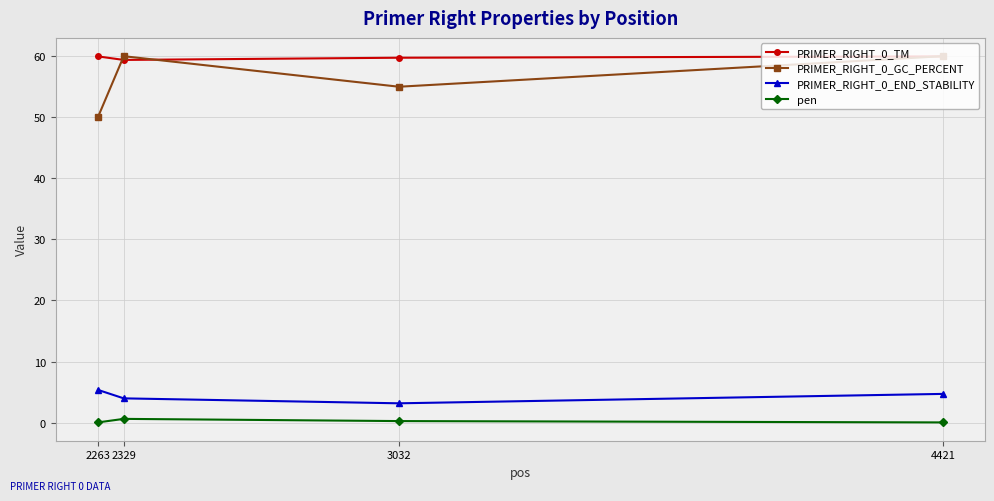

What is the value of the PRIMER_RIGHT_0_END_STABILITY point at the 1st from the left?

5.4